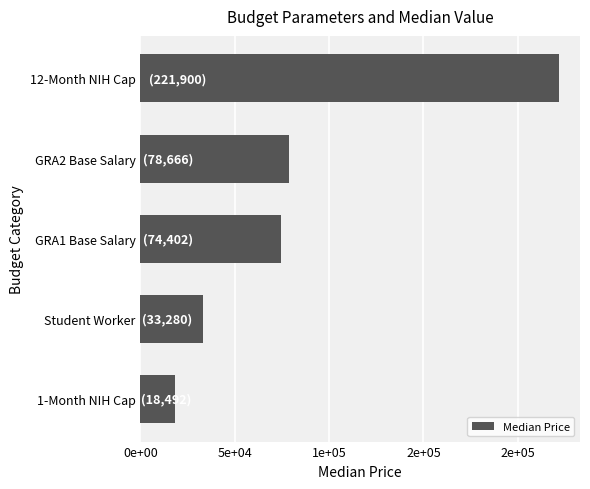

At which category does the chart reach its peak across all series?

12-Month NIH Cap